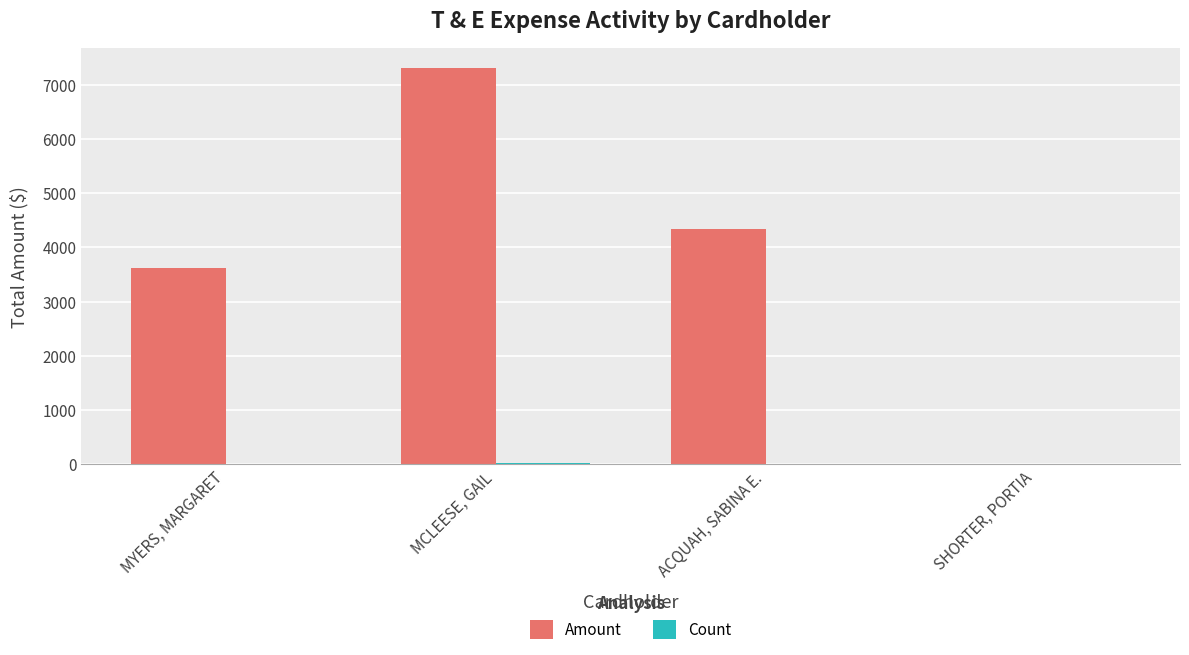

Which series changed the most between MCLEESE, GAIL and ACQUAH, SABINA E.?

Amount